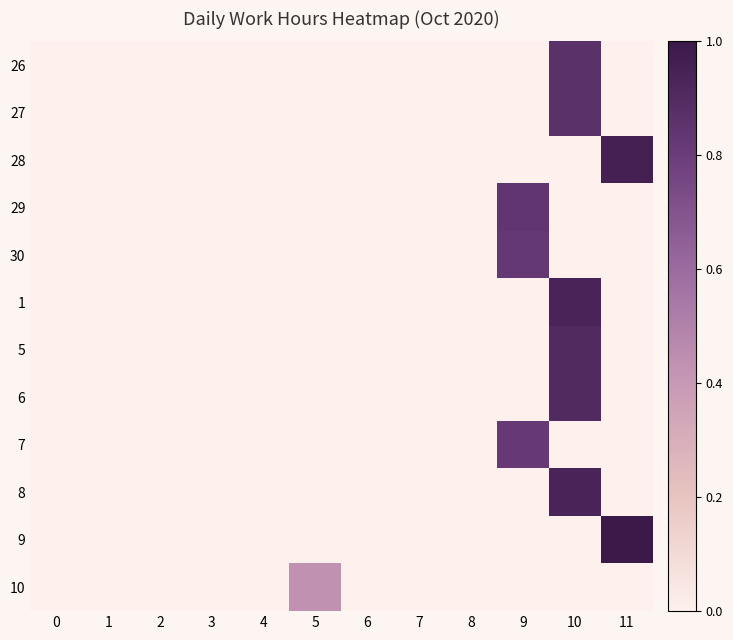

Rank the series by their maximum value, from lowest to highest.

10, 7, 30, 29, 27, 26, 5, 6, 1, 8, 28, 9